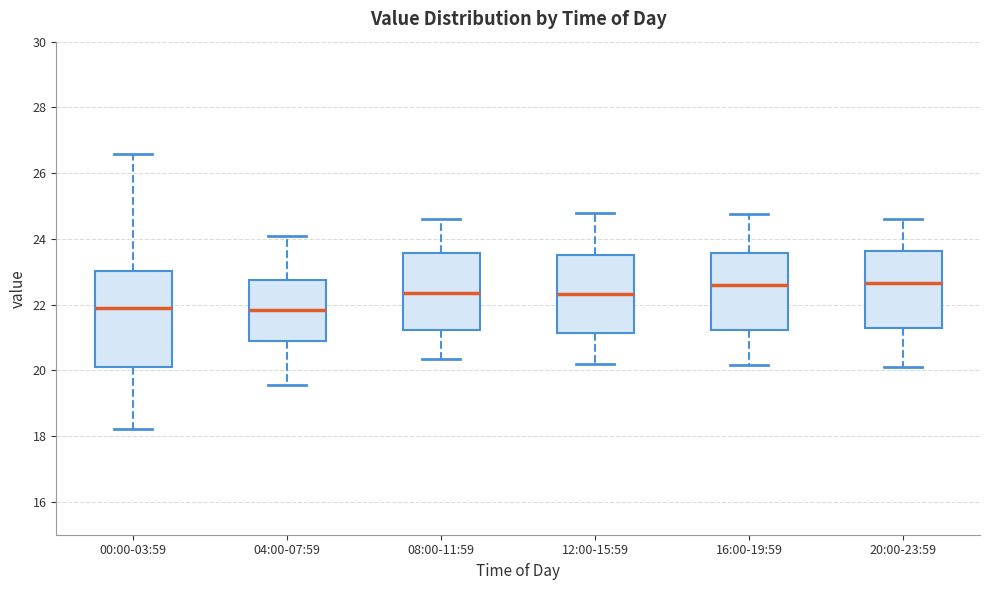

Reading left to right, transcribe this box plot: for each box, give where its median line is, the range the box spans, and where its two whiskers end, as read against the y-axis. The values are not printed on the chart, so give them approximately, as read against the axis.

00:00-03:59: median 22.0, box 20.0 to 23.0, whiskers 18.2 to 26.6
04:00-07:59: median 21.8, box 20.8 to 22.8, whiskers 19.6 to 24.2
08:00-11:59: median 22.4, box 21.2 to 23.6, whiskers 20.4 to 24.6
12:00-15:59: median 22.4, box 21.2 to 23.6, whiskers 20.2 to 24.8
16:00-19:59: median 22.6, box 21.2 to 23.6, whiskers 20.2 to 24.8
20:00-23:59: median 22.6, box 21.2 to 23.6, whiskers 20.2 to 24.6